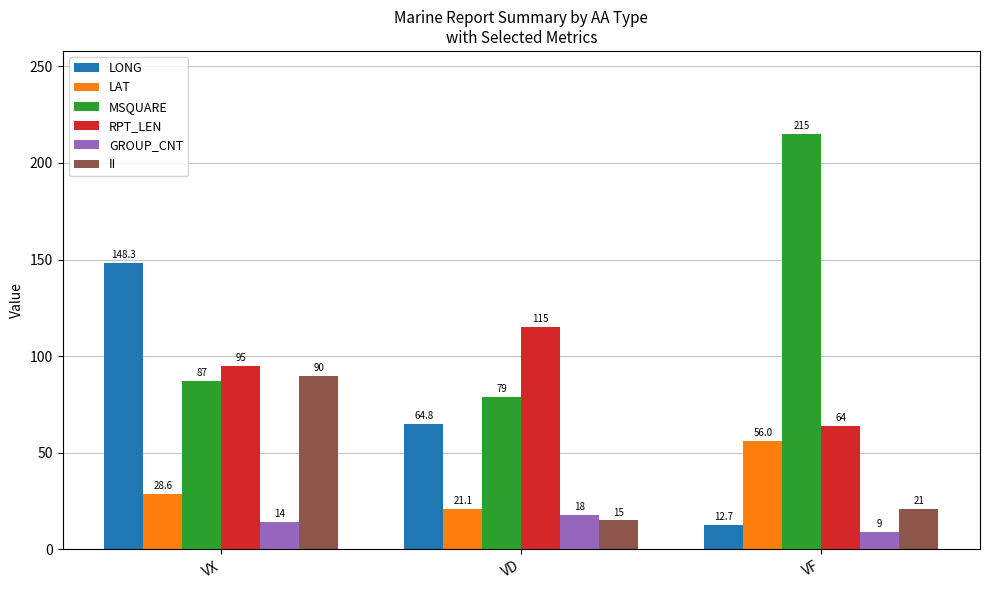

Reading left to right, extract all data points from this chart.

LONG: 148.3	64.8	12.7
LAT: 28.6	21.1	56.0
MSQUARE: 87.0	79.0	215.0
RPT_LEN: 95.0	115.0	64.0
GROUP_CNT: 14.0	18.0	9.0
II: 90.0	15.0	21.0